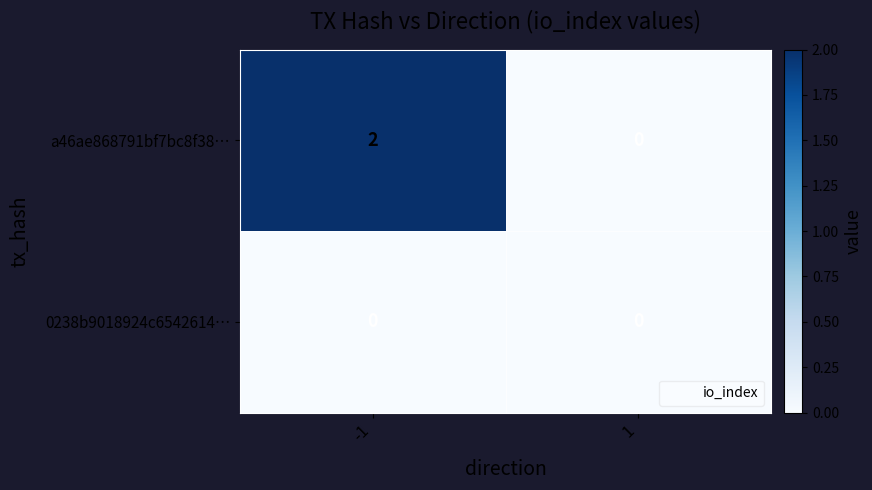

Reading left to right, extract all data points from this chart.

a46ae868791bf7bc8f38…: -1=2	1=0
0238b9018924c6542614…: -1=0	1=0